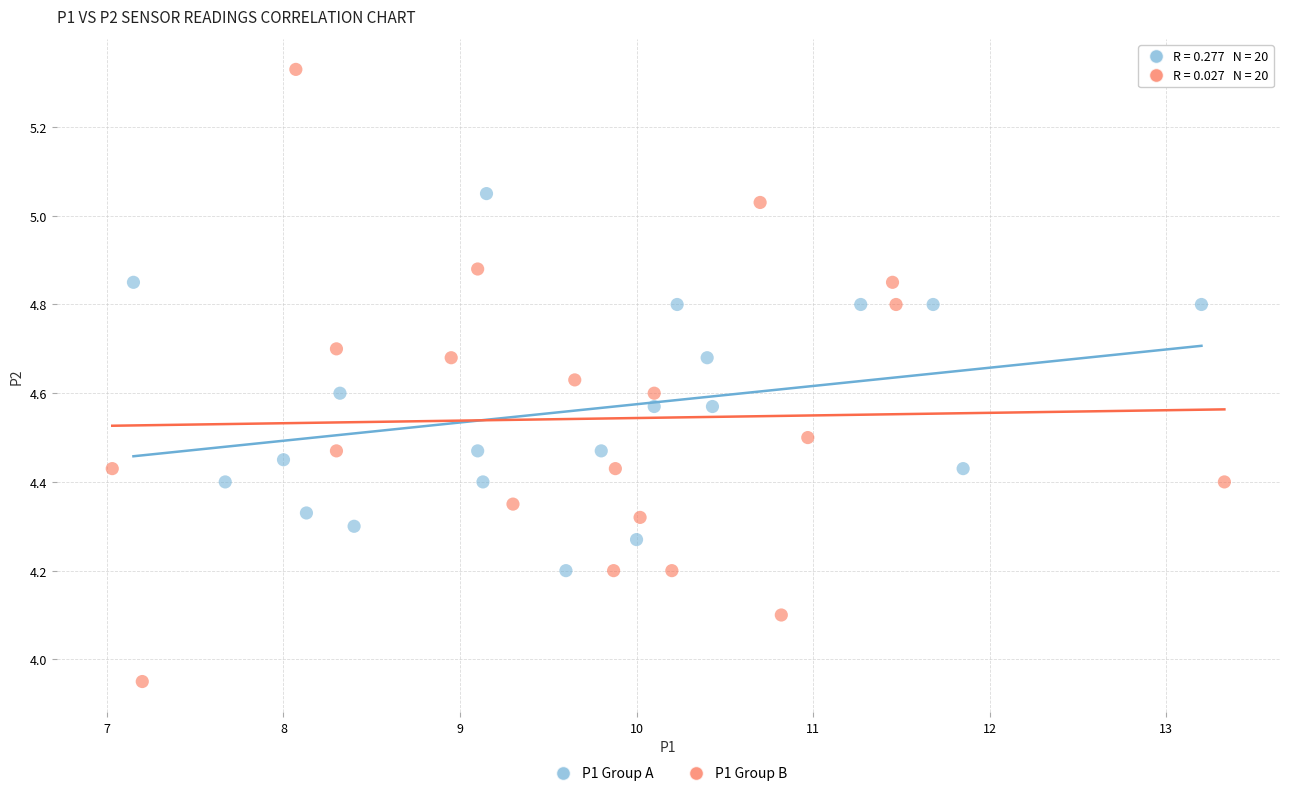

Which series has the largest Y range (max minus min)?

P1 Group B